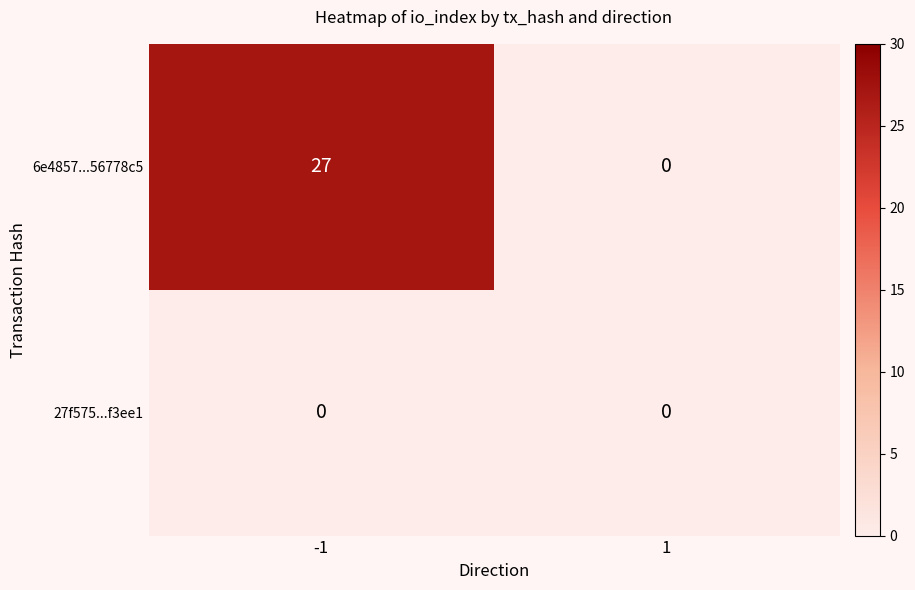

Which series has the widest spread of values?

6e4857...56778c5